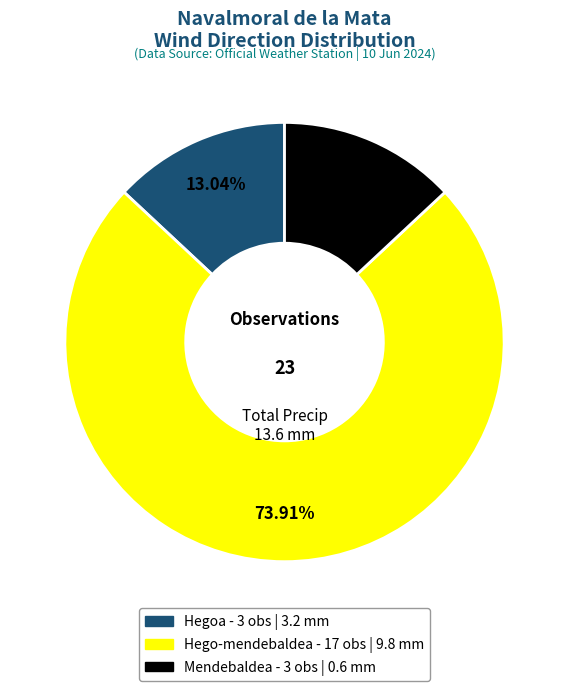

Does any single category account for the majority?

Yes